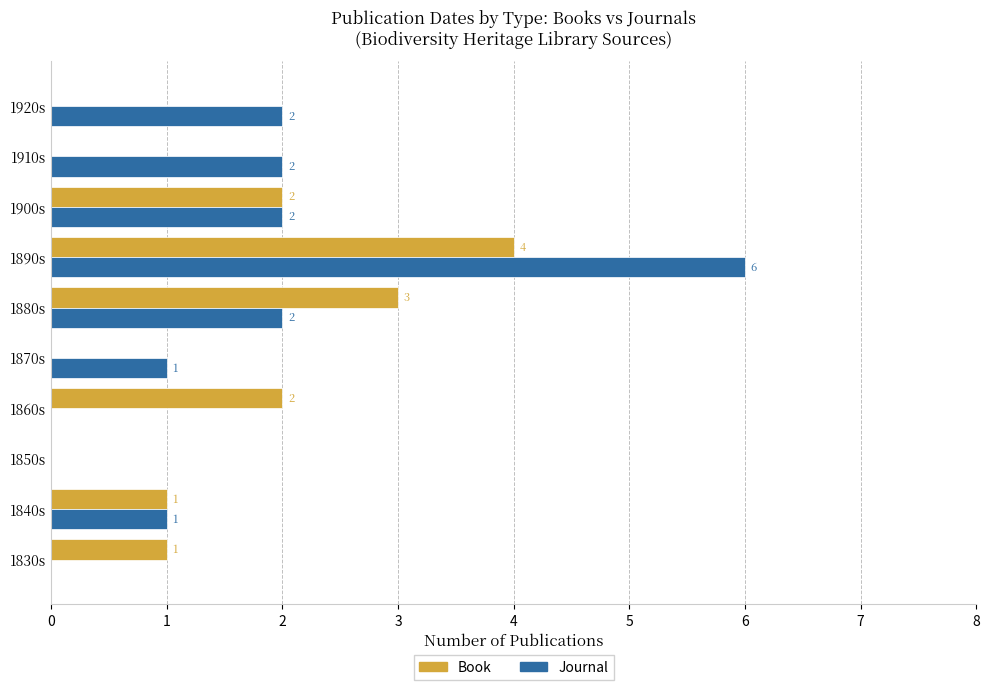

At which category is the sum across all series the highest?

1890s